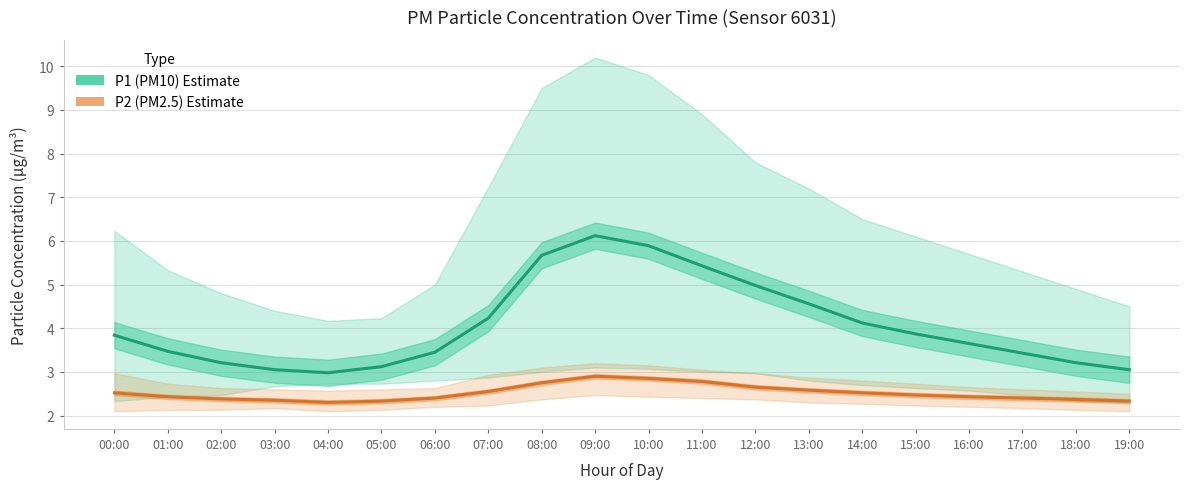

The value of P1 (PM10) Estimate at 02:00 is 2.0. True or false?

False